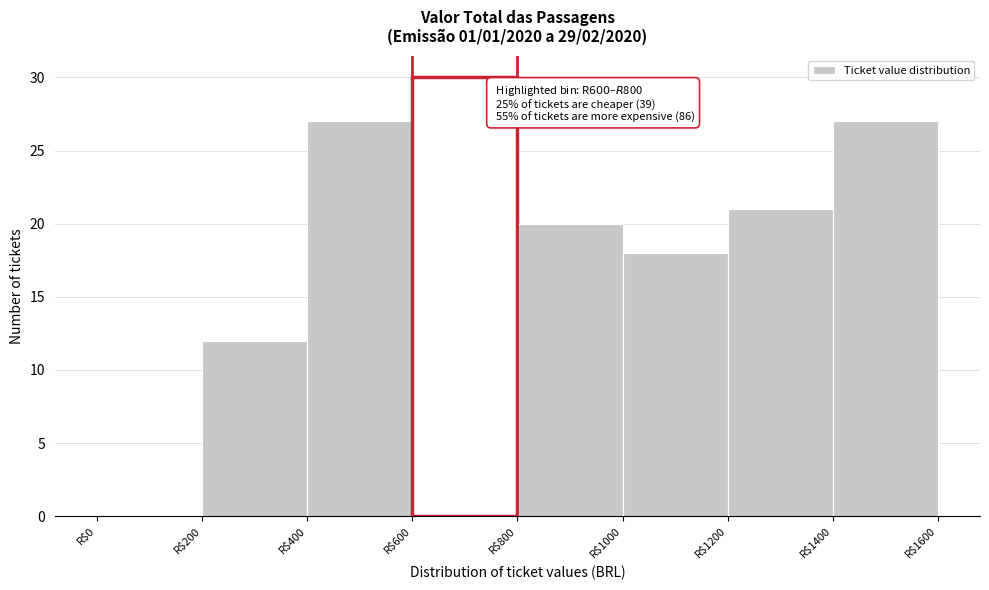

Which range on the x-axis has the tallest bar?

600 to 800